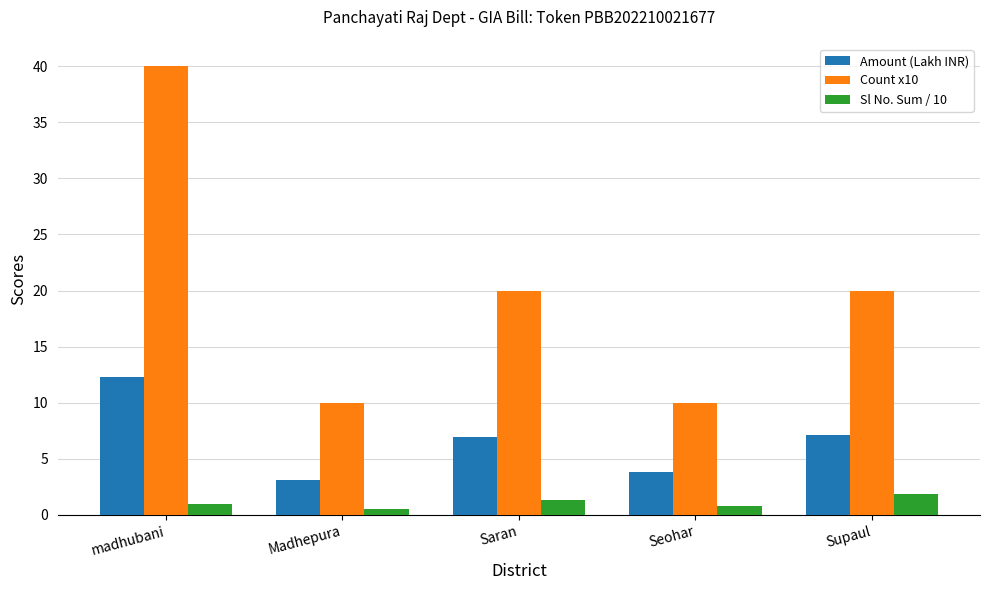

How many bars are there in total?

15